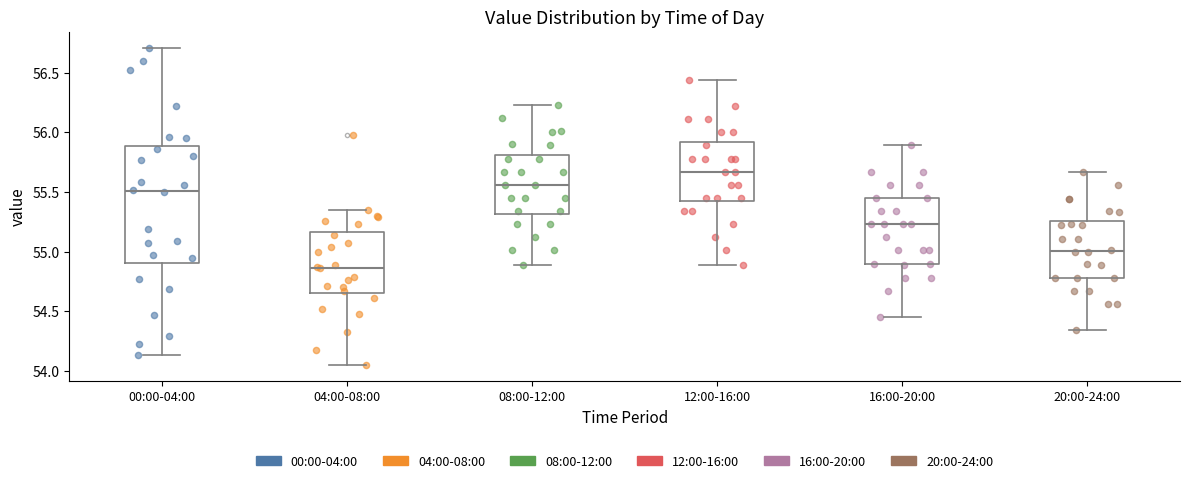

Comparing the boxes themselves (not the whiskers), which one is the tallest?

00:00-04:00